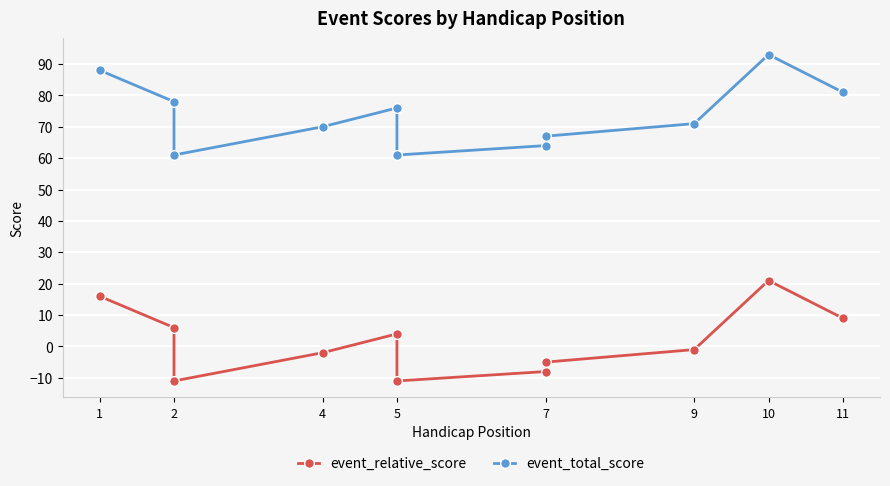

True or false: event_total_score and event_relative_score cross at least once.

False